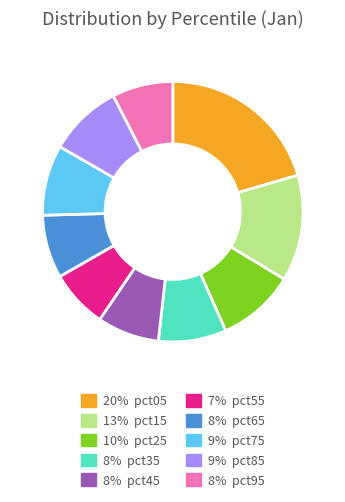

Does any single category account for the majority?

No